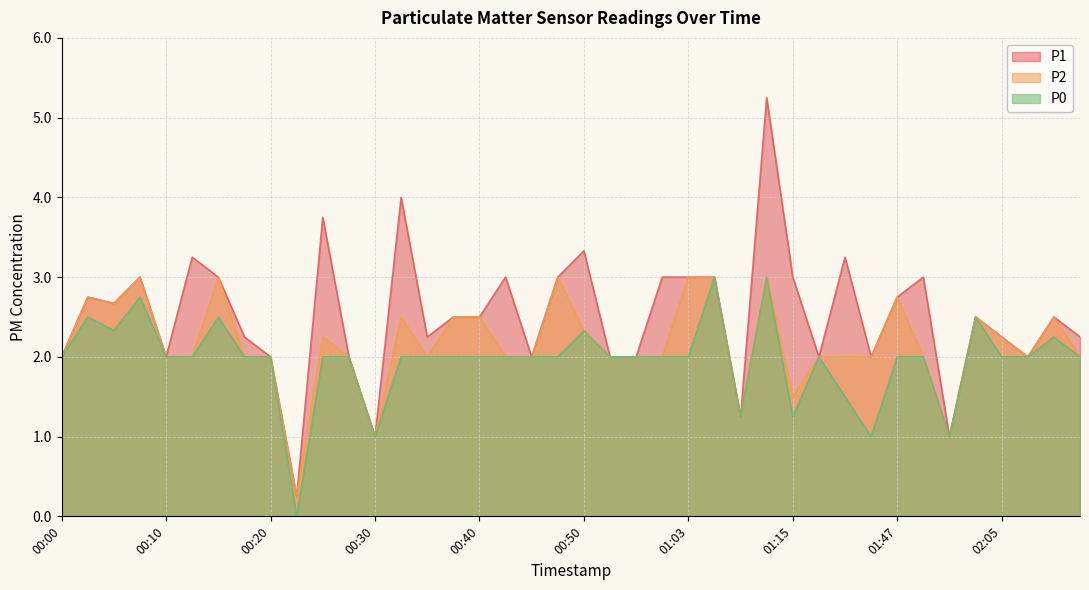

Is the value of P0 at 00:58 greater than the value of P2 at 00:05?

No